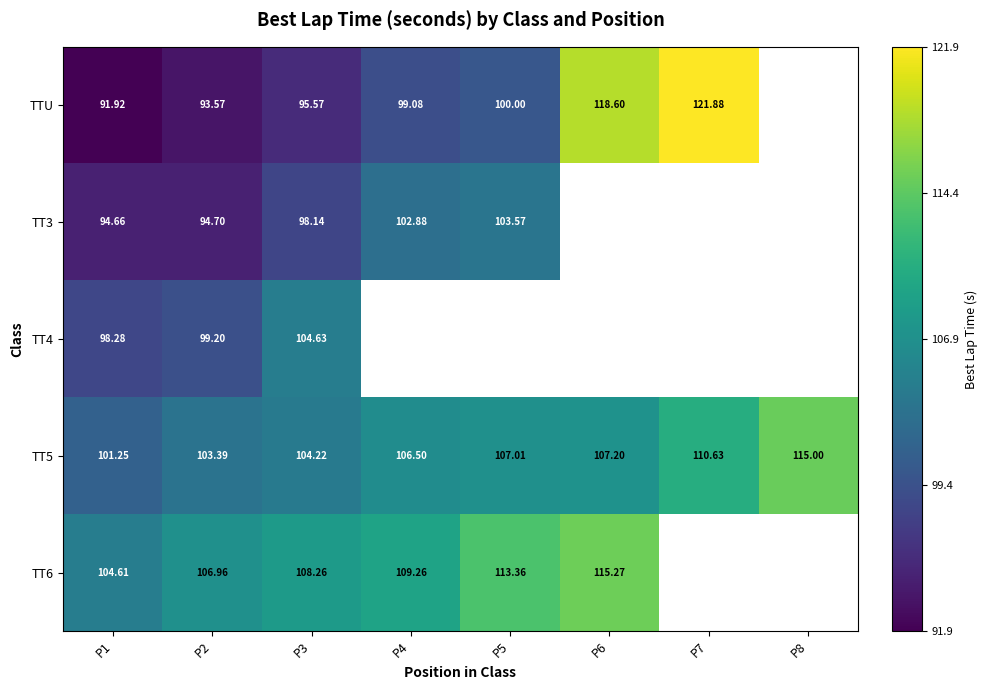

Is the value of TT3 at P3 greater than the value of TTU at P7?

No